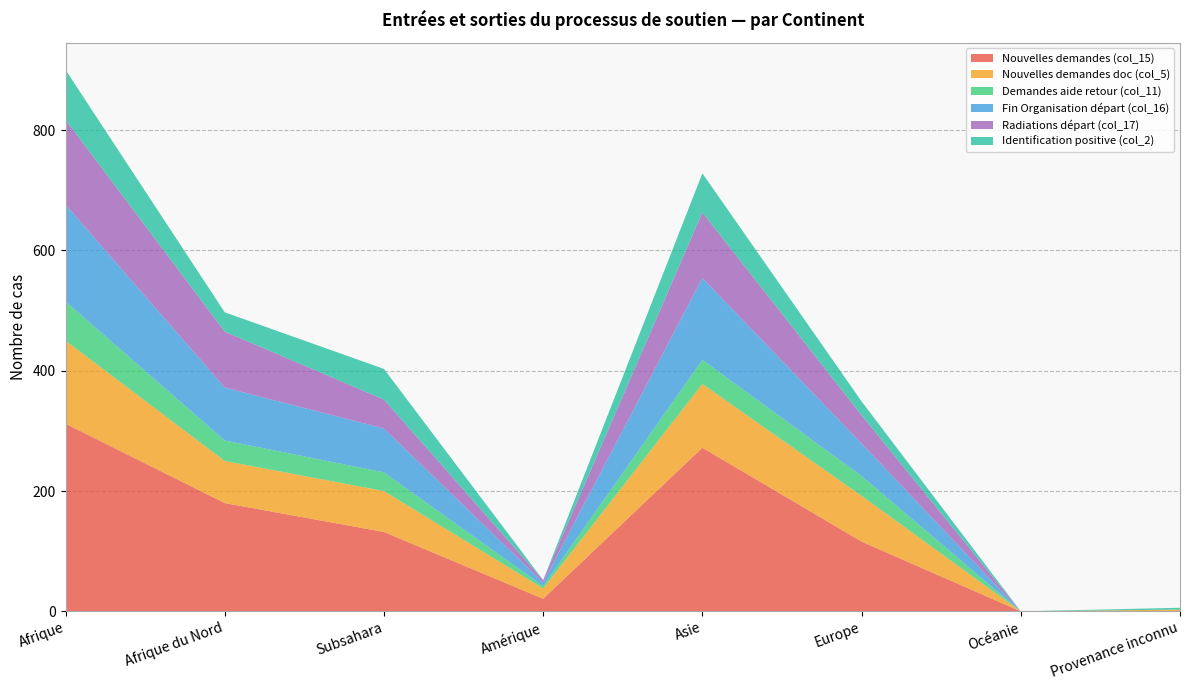

Reading right to left, extract all data points from this chart.

Nouvelles demandes (col_15): Provenance inconnu=0	Océanie=0	Europe=116	Asie=272	Amérique=21	Subsahara=132	Afrique du Nord=180	Afrique=312
Nouvelles demandes doc (col_5): Provenance inconnu=3	Océanie=0	Europe=76	Asie=106	Amérique=17	Subsahara=68	Afrique du Nord=70	Afrique=138
Demandes aide retour (col_11): Provenance inconnu=0	Océanie=0	Europe=33	Asie=40	Amérique=4	Subsahara=31	Afrique du Nord=34	Afrique=65
Fin Organisation départ (col_16): Provenance inconnu=0	Océanie=0	Europe=54	Asie=136	Amérique=6	Subsahara=73	Afrique du Nord=88	Afrique=161
Radiations départ (col_17): Provenance inconnu=0	Océanie=0	Europe=47	Asie=109	Amérique=4	Subsahara=48	Afrique du Nord=93	Afrique=141
Identification positive (col_2): Provenance inconnu=3	Océanie=0	Europe=23	Asie=65	Amérique=0	Subsahara=51	Afrique du Nord=32	Afrique=83